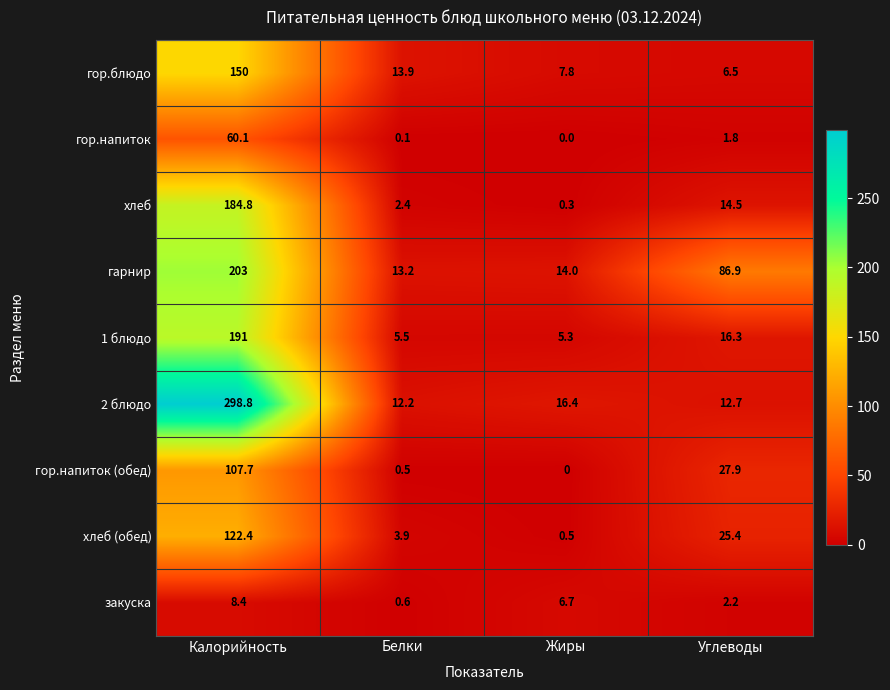

At Калорийность, list the series in order from largest to smallest.

2 блюдо, гарнир, 1 блюдо, хлеб, гор.блюдо, хлеб (обед), гор.напиток (обед), гор.напиток, закуска